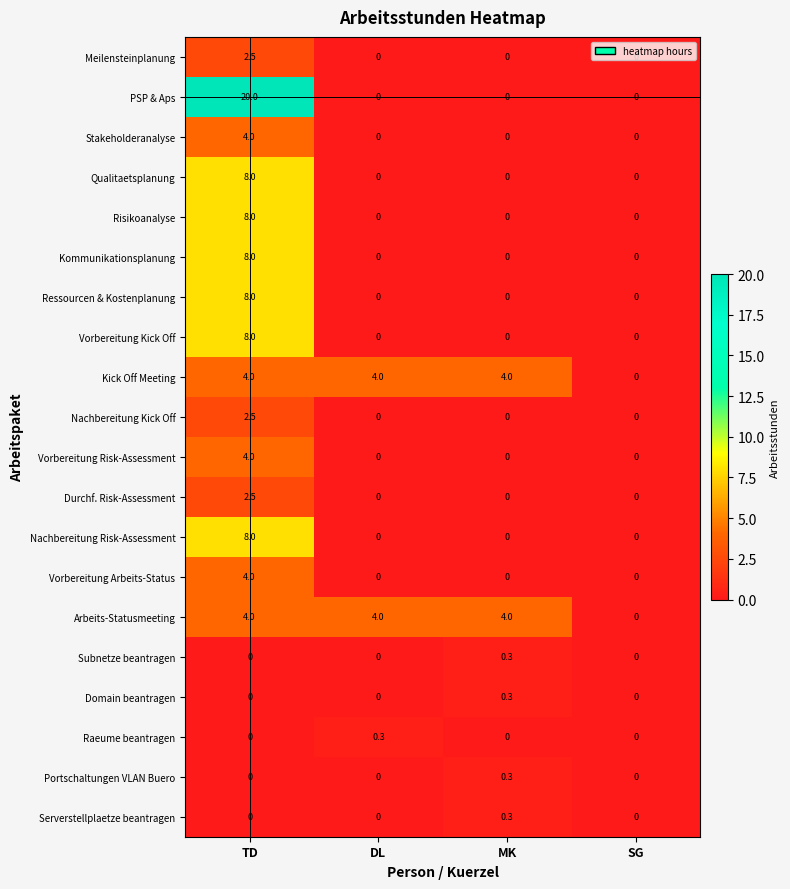

How many series are shown in this chart?

20